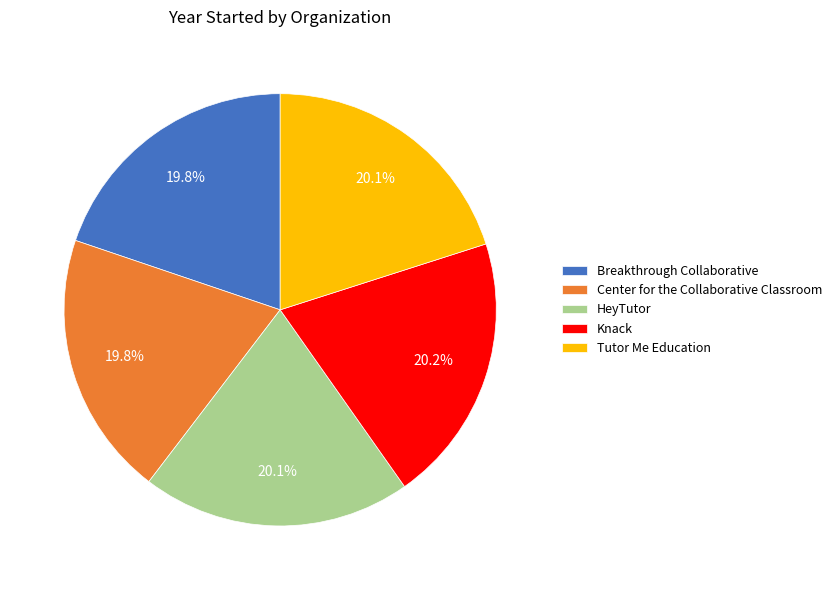

What portion of the pie excludes Knack?

79.8%